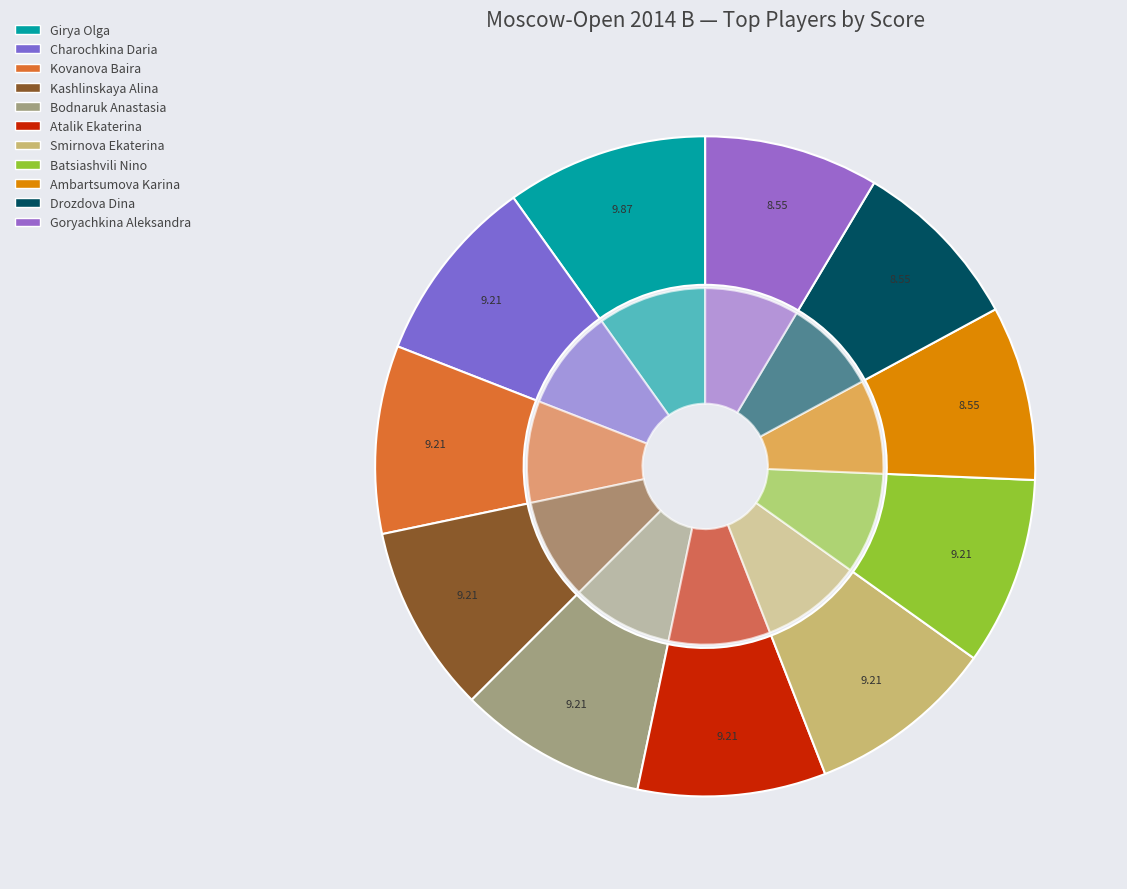

What is the smallest slice in the pie chart?

Ambartsumova Karina